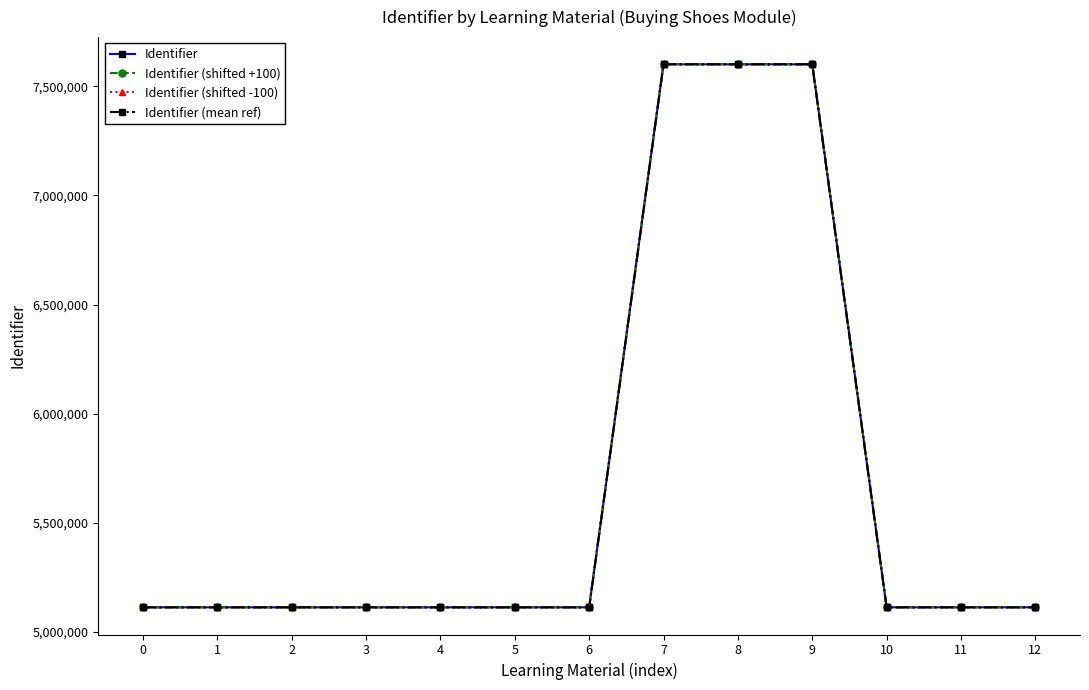

Is this an area chart (filled region under the line)?

No